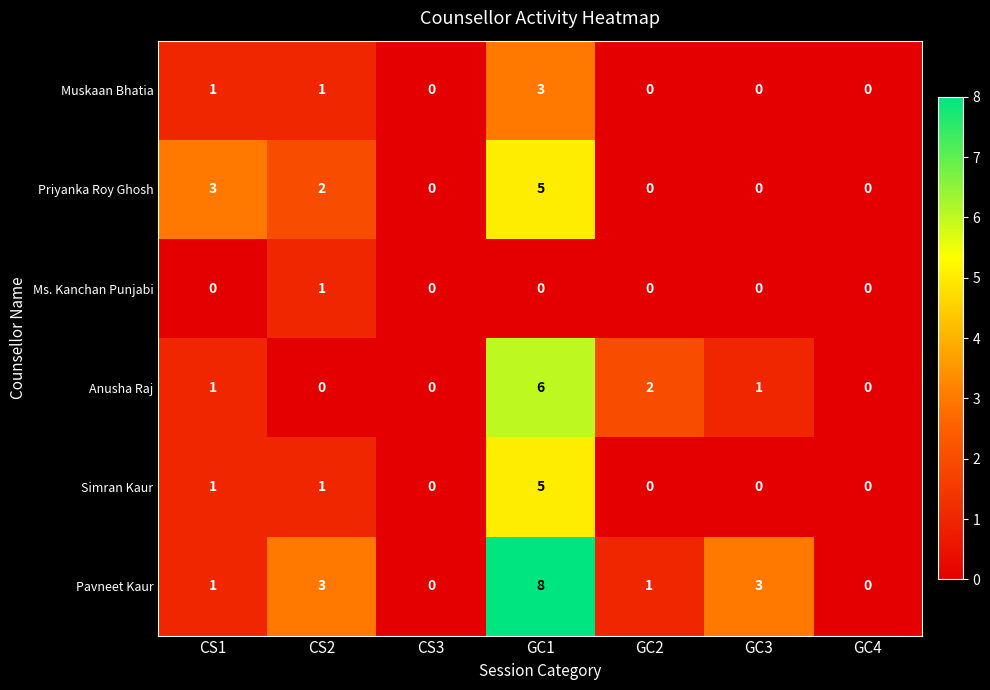

How many categories are shown in the chart?

7